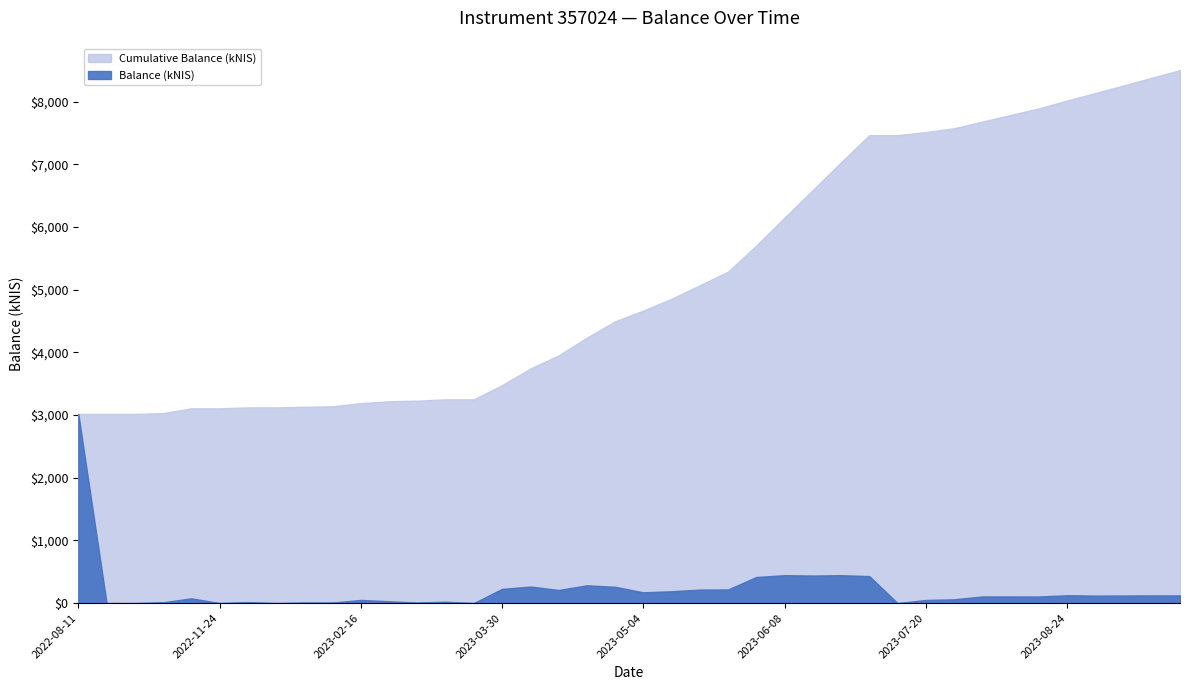

True or false: Cumulative Balance (kNIS) has more than 1 points higher than both neighbors.

False